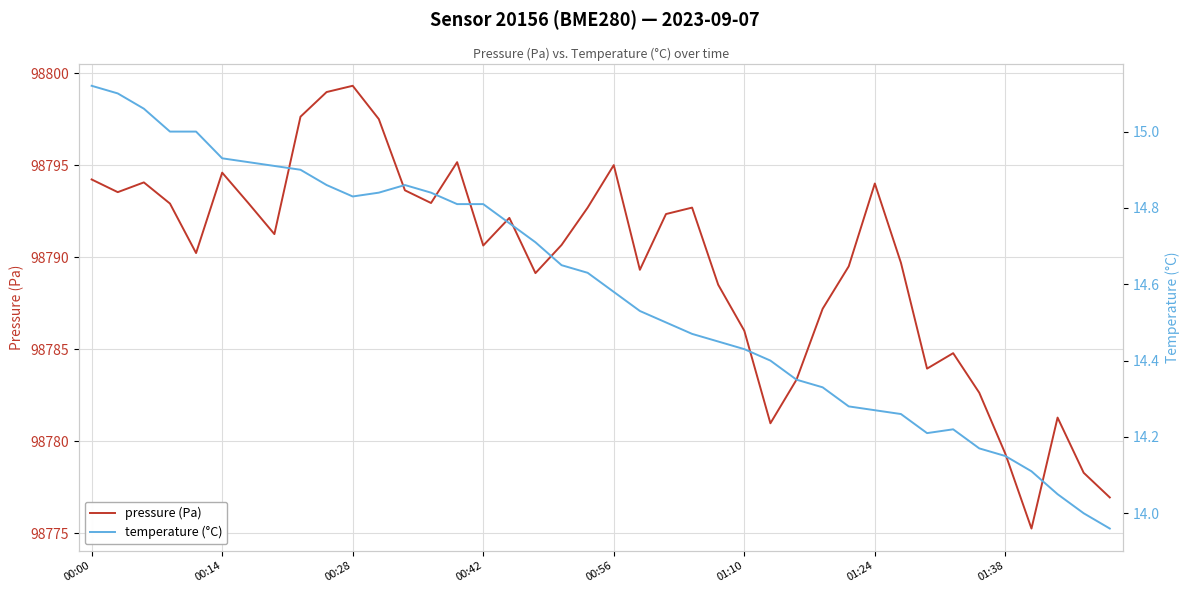

Rank the series by their maximum value, from lowest to highest.

temperature (°C), pressure (Pa)